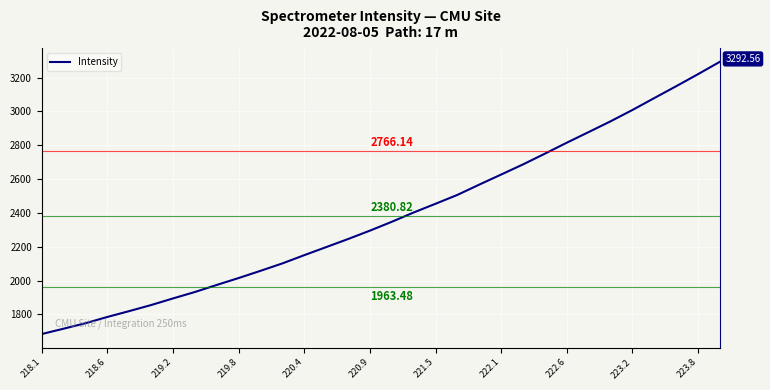

What is the average value?

2380.8